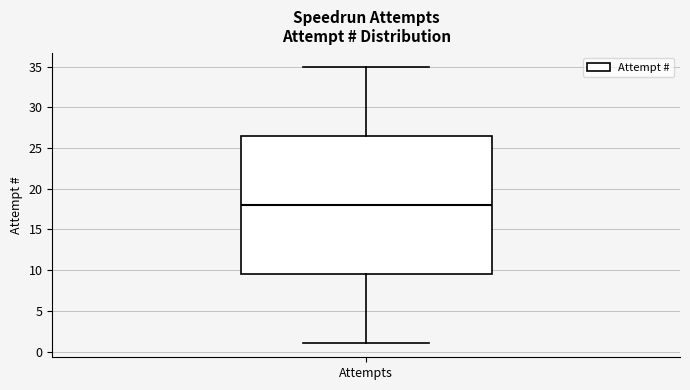

Transcribe this box plot: give where the median line is, the range the box spans, and where the two whiskers end, as read against the y-axis. The values are not printed on the chart, so give them approximately, as read against the axis.

median 18.0, box 9.5 to 26.5, whiskers 1.0 to 35.0